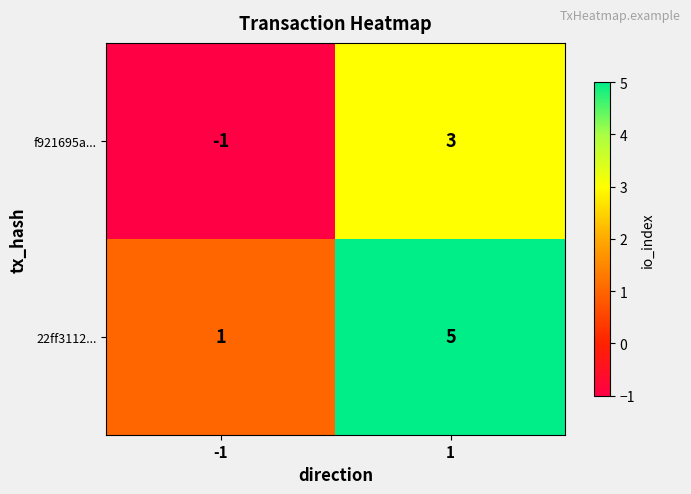

Reading right to left, list all the values displayed in this chart.

f921695a...: 1=3	-1=-1
22ff3112...: 1=5	-1=1